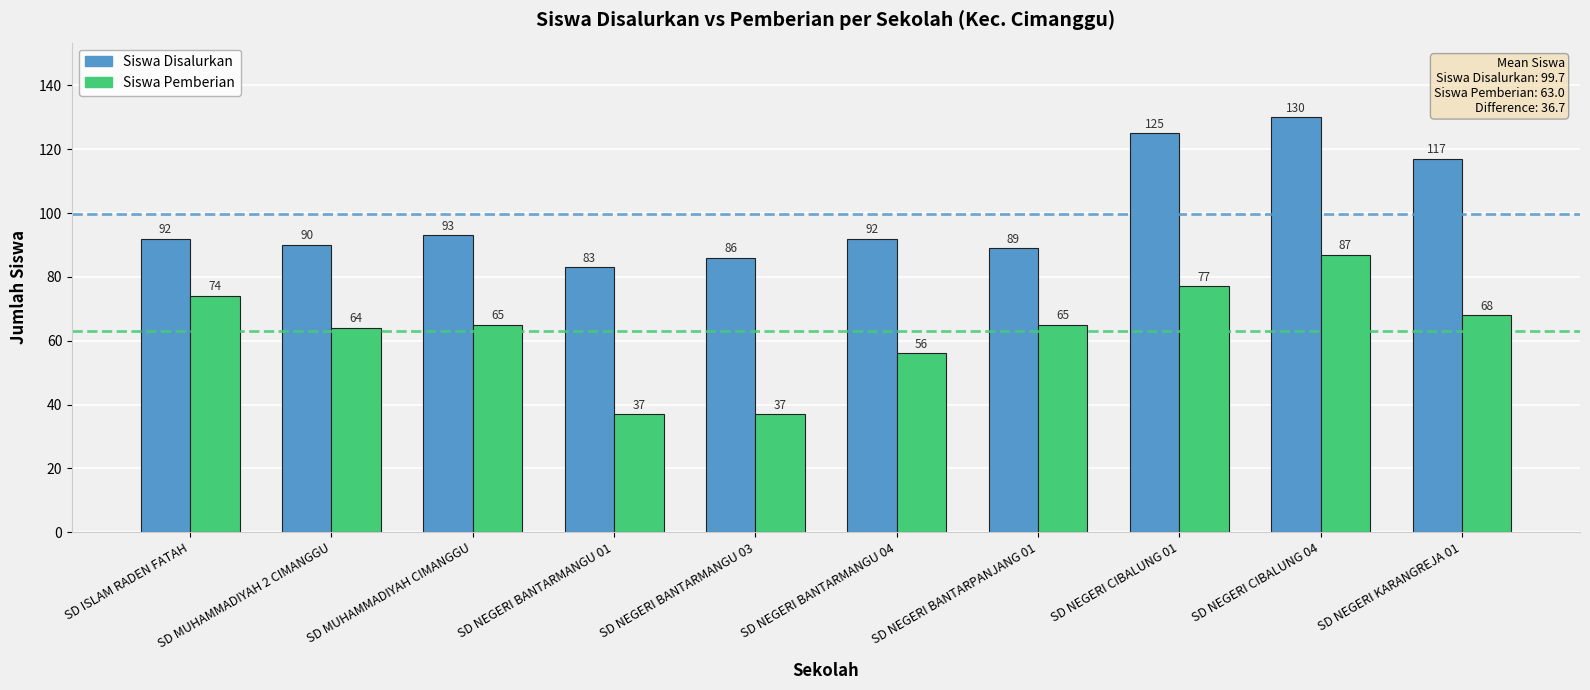

Reading left to right, list all the values displayed in this chart.

Siswa Disalurkan: 92	90	93	83	86	92	89	125	130	117
Siswa Pemberian: 74	64	65	37	37	56	65	77	87	68